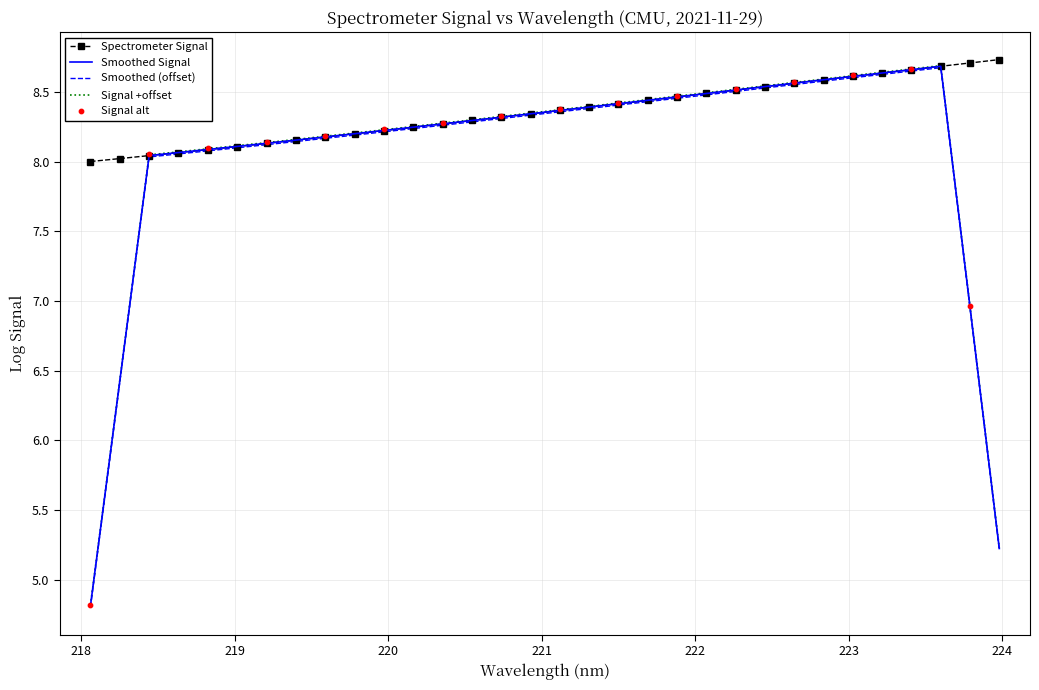

What is the maximum value for Smoothed (offset)?

8.7